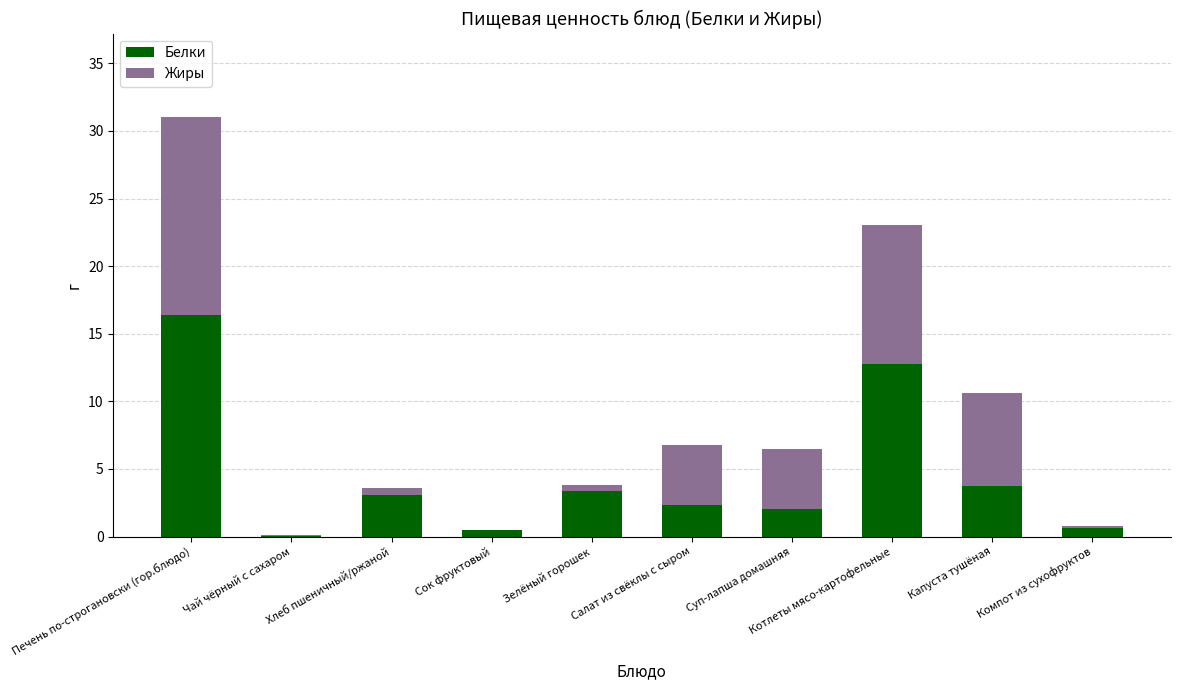

At which category is the sum across all series the highest?

Печень по-строгановски (гор.блюдо)